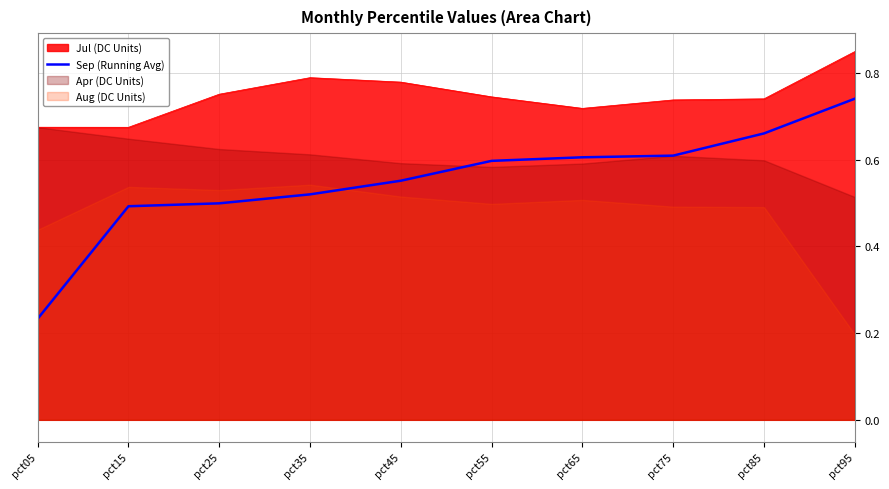

Reading right to left, what are all the values shown in this chart?

pct95=0.7	pct85=0.7	pct75=0.6	pct65=0.6	pct55=0.6	pct45=0.6	pct35=0.5	pct25=0.5	pct15=0.5	pct05=0.2